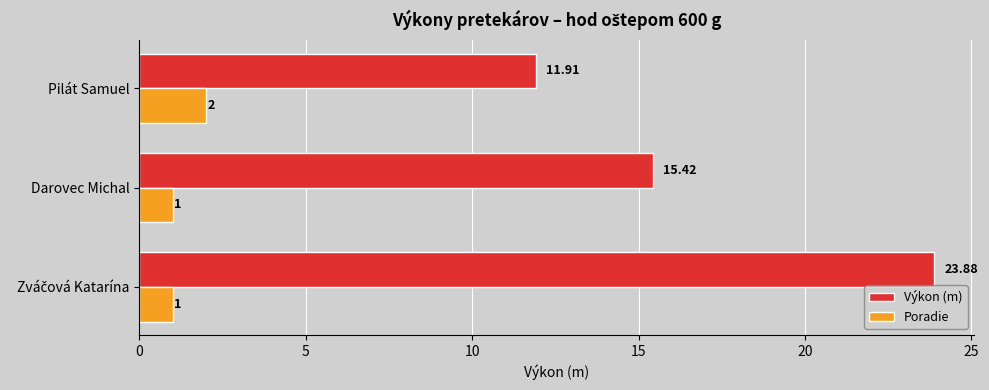

Which series has the largest total across all categories?

Výkon (m)